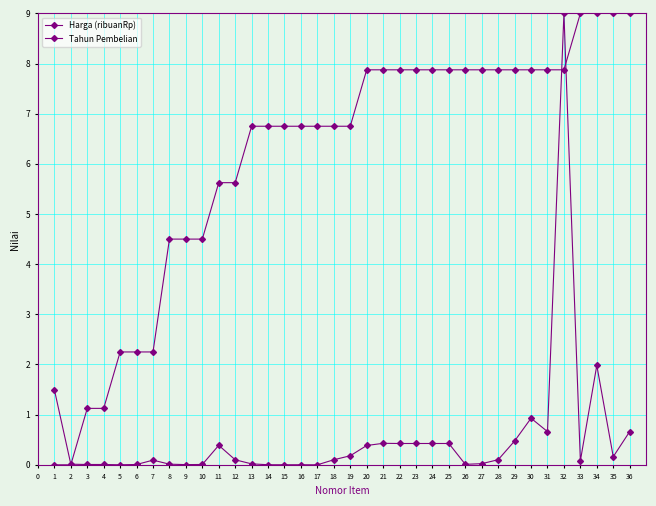

How many data points in Tahun Pembelian are above 6?

24